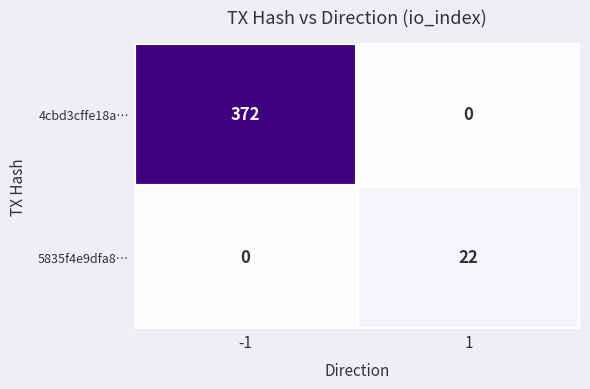

What is the maximum value shown in the chart?

372